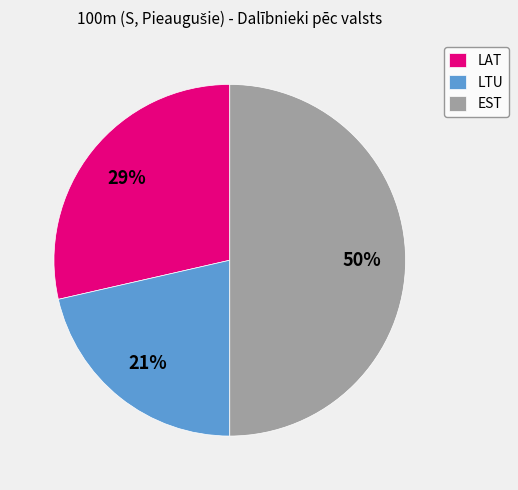

What is the ratio of the value at LAT to the value at EST?

0.6